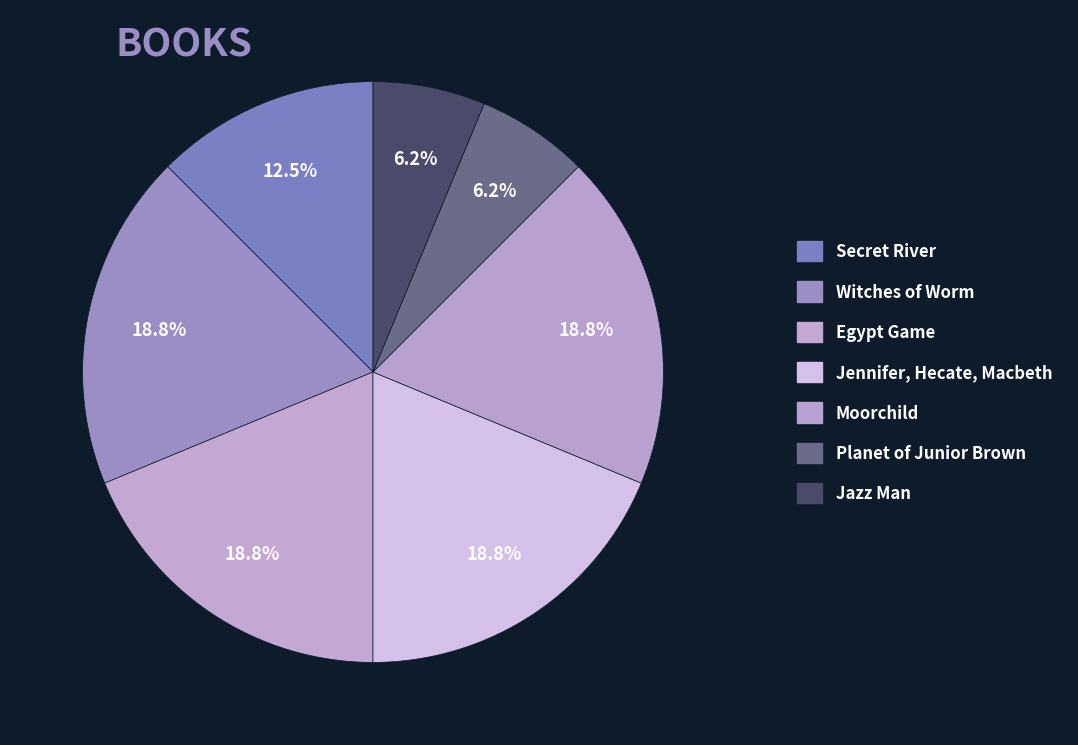

How many slices are in this pie chart?

7